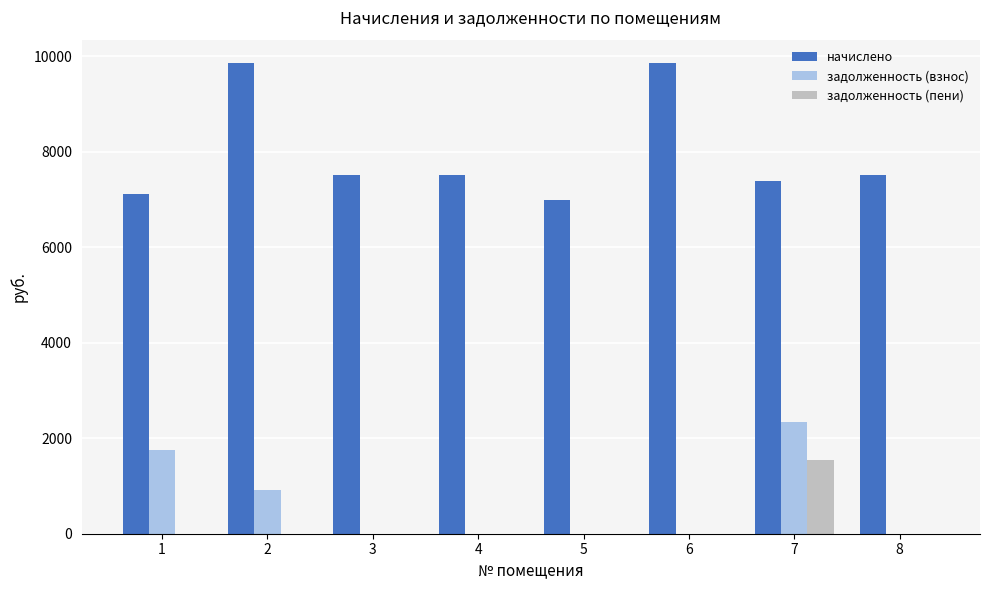

Which series has the largest total across all categories?

начислено